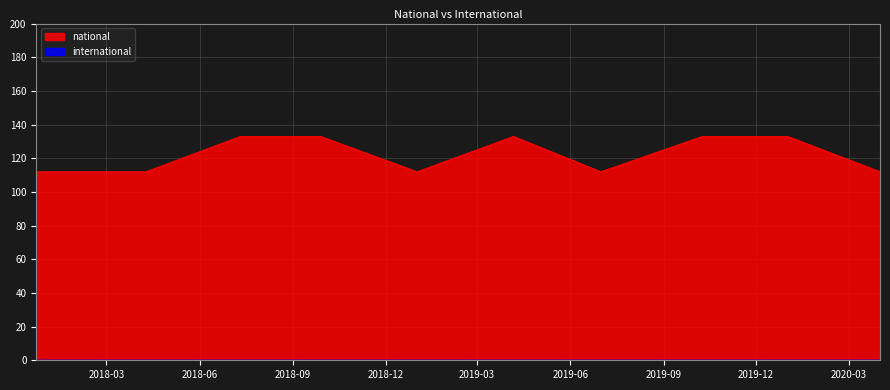

Rank the categories by value from lowest to highest.

2017-12-22, 2018-04-09, 2019-01-01, 2019-07-01, 2020-04-01, 2018-07-11, 2018-09-28, 2019-04-06, 2019-10-09, 2020-01-01